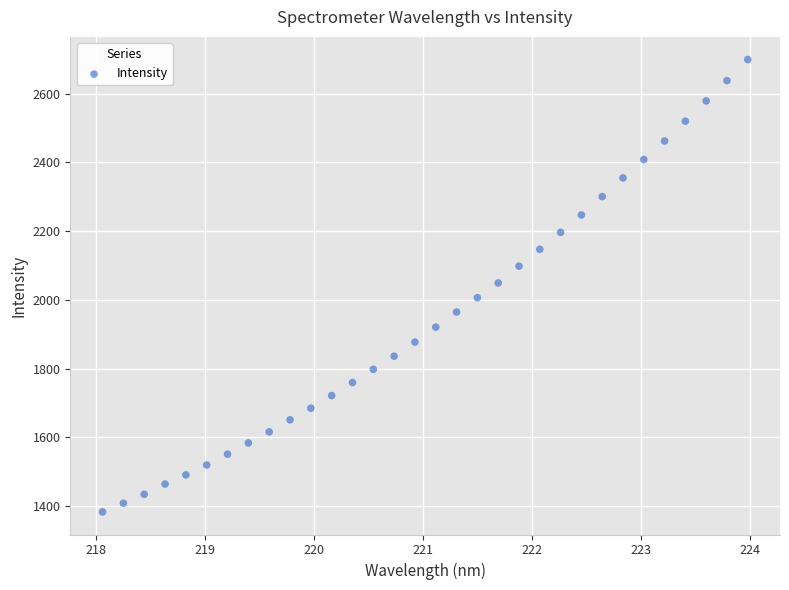

What is the range of X values (max minus min)?

5.9